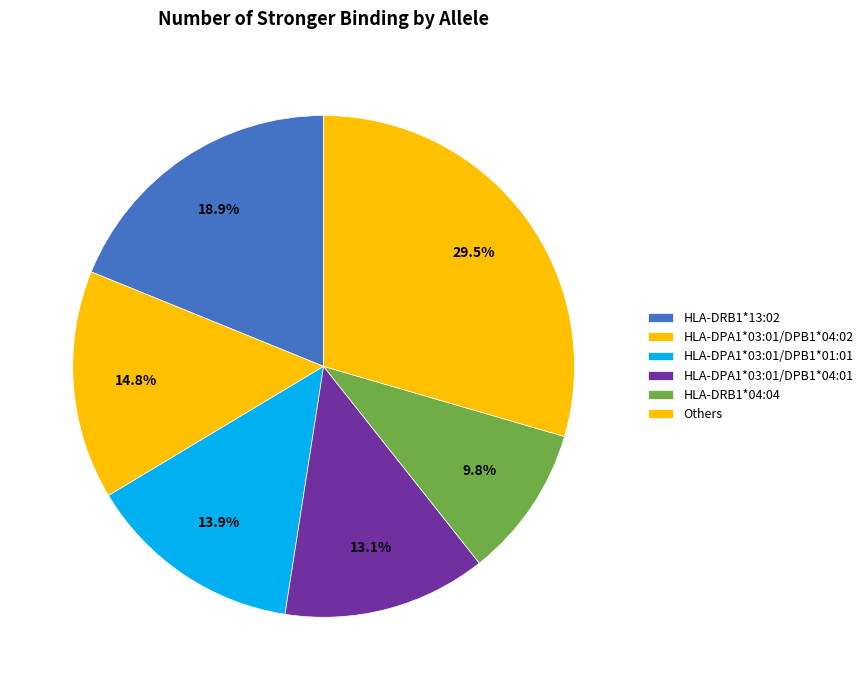

Is HLA-DRB1*13:02 the majority of the pie?

No